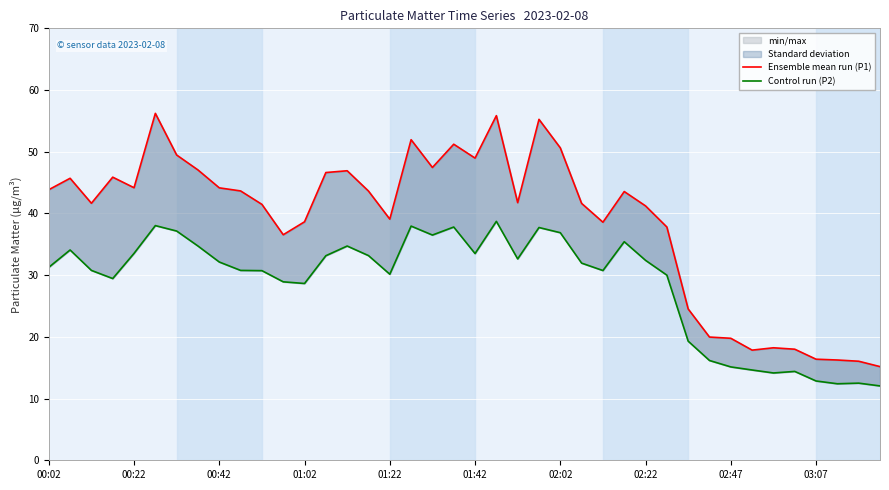

True or false: Ensemble mean run (P1) has a value of 10.8 at 35.

False